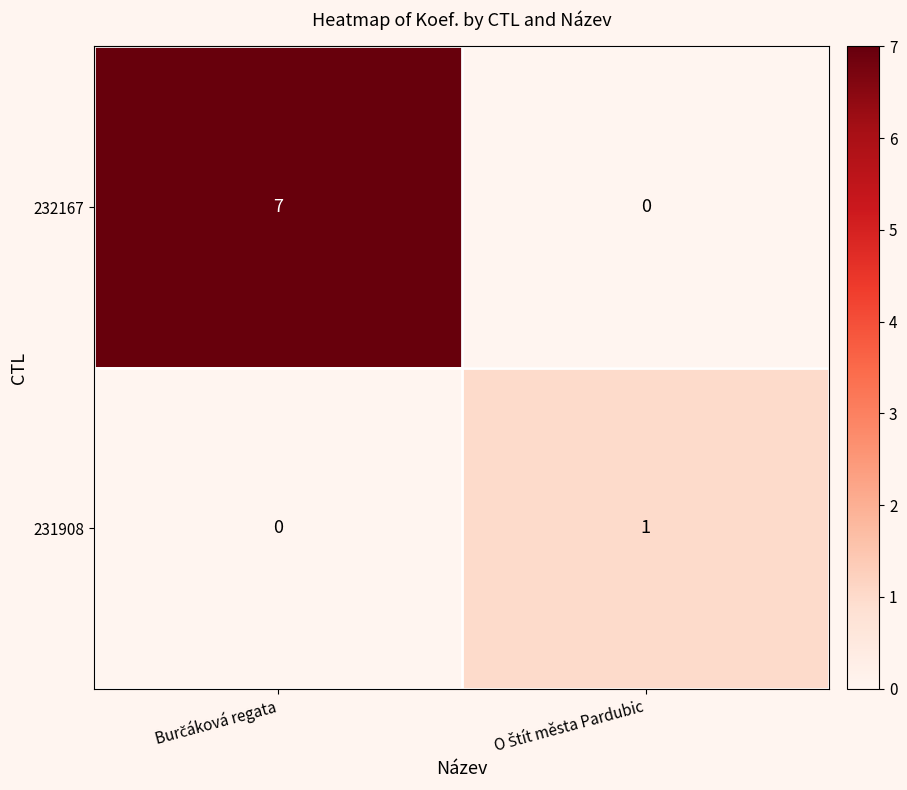

How many series are shown in this chart?

2